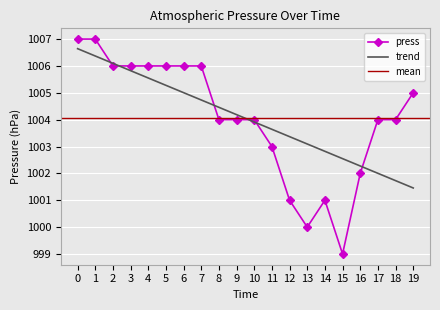

What is the maximum value shown in the chart?

1007